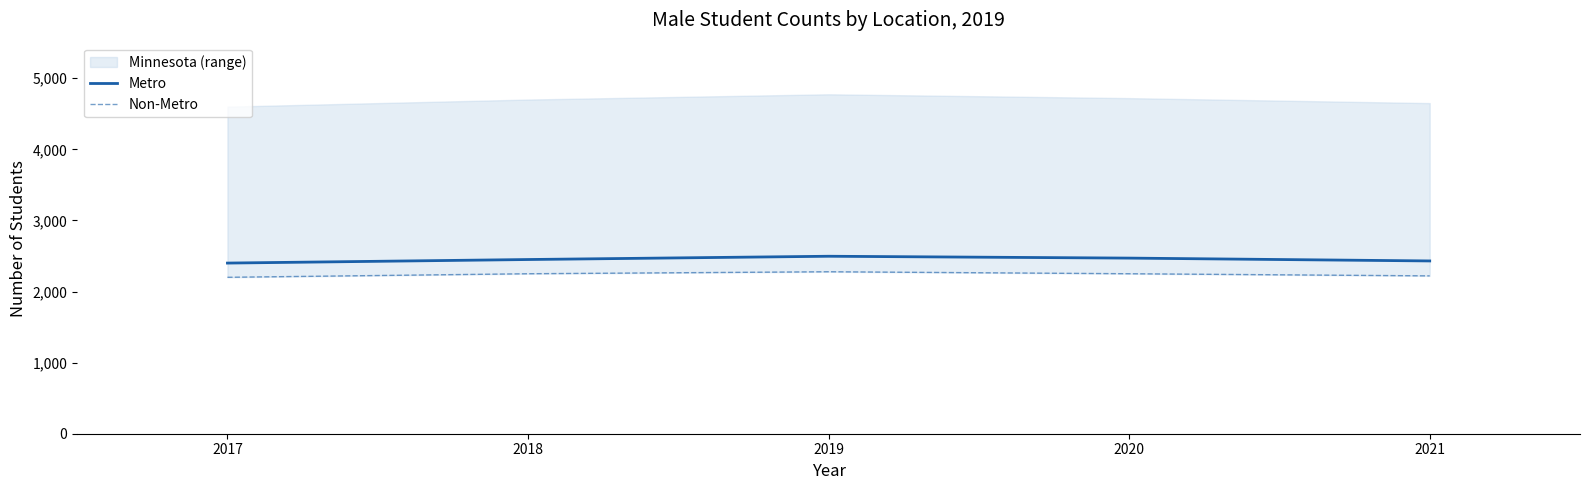

Does the chart have visible grid lines?

No